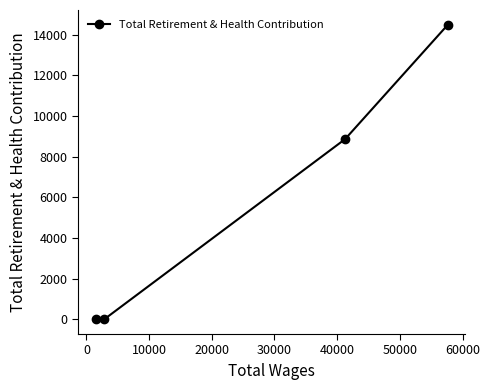

How many lines are shown in the chart?

1